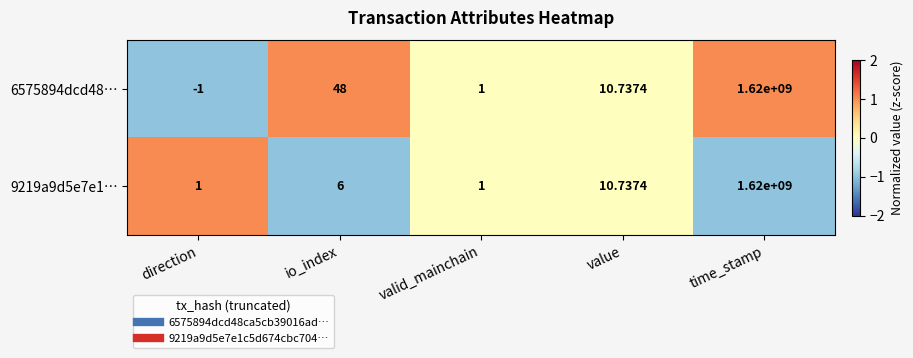

At which label does 9219a9d5e7e1… reach its peak?

time_stamp